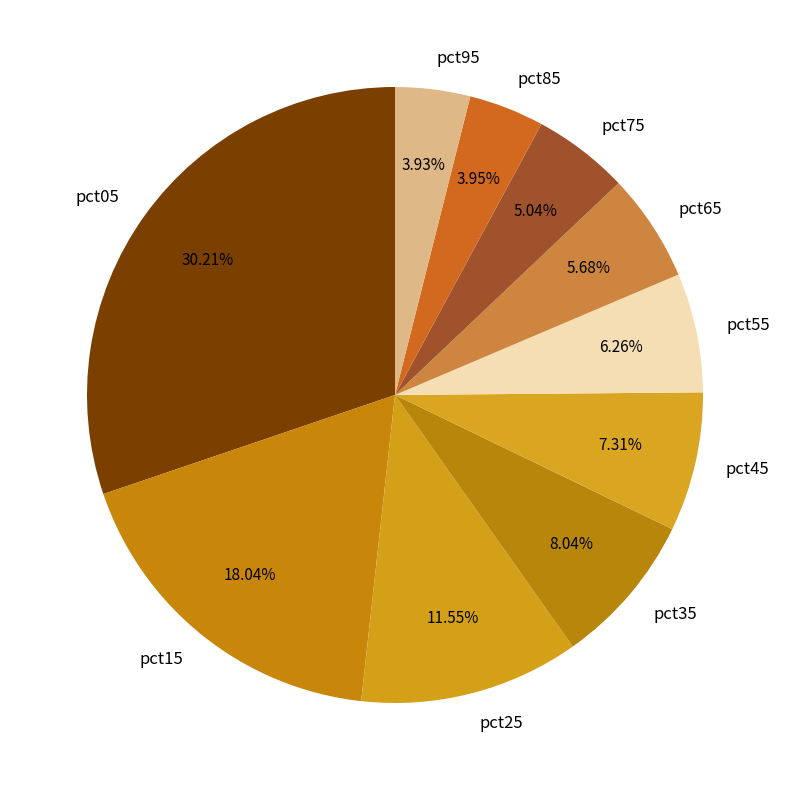

Is the sum of pct85 and pct65 greater than half?

No